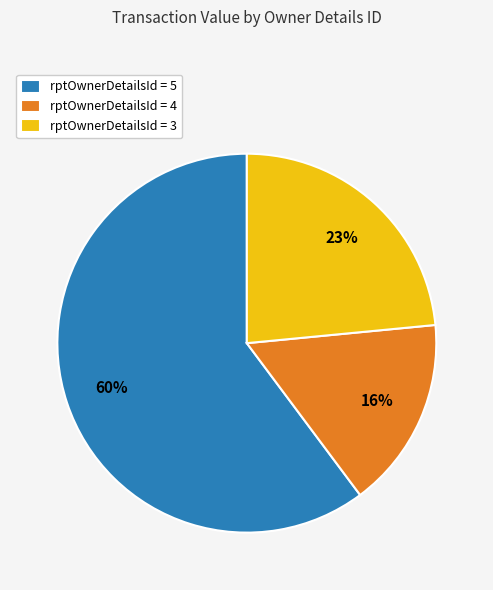

What is the largest slice in the pie chart?

rptOwnerDetailsId = 5